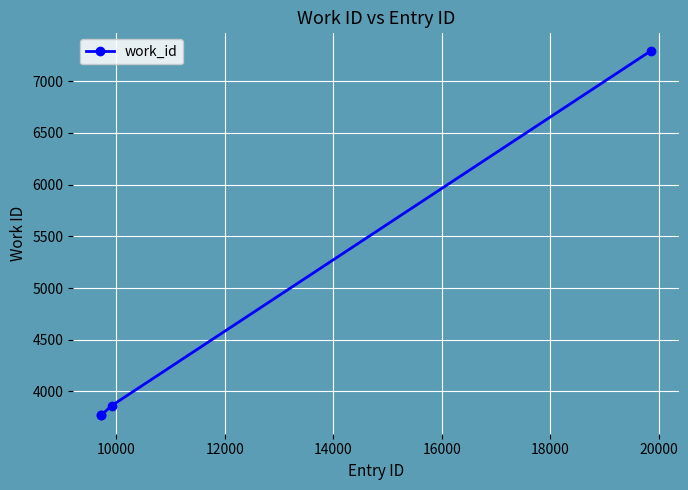

What is the smallest value displayed?

3768